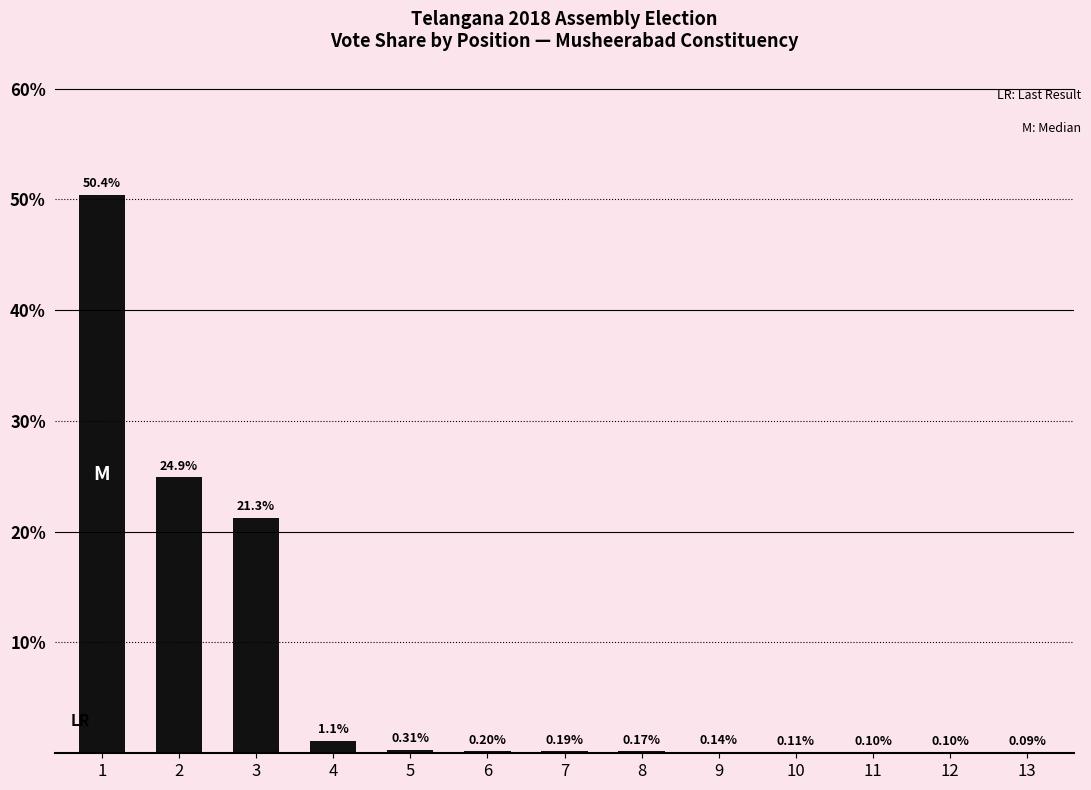

What is the change in value from 3 to 6?

-21.1